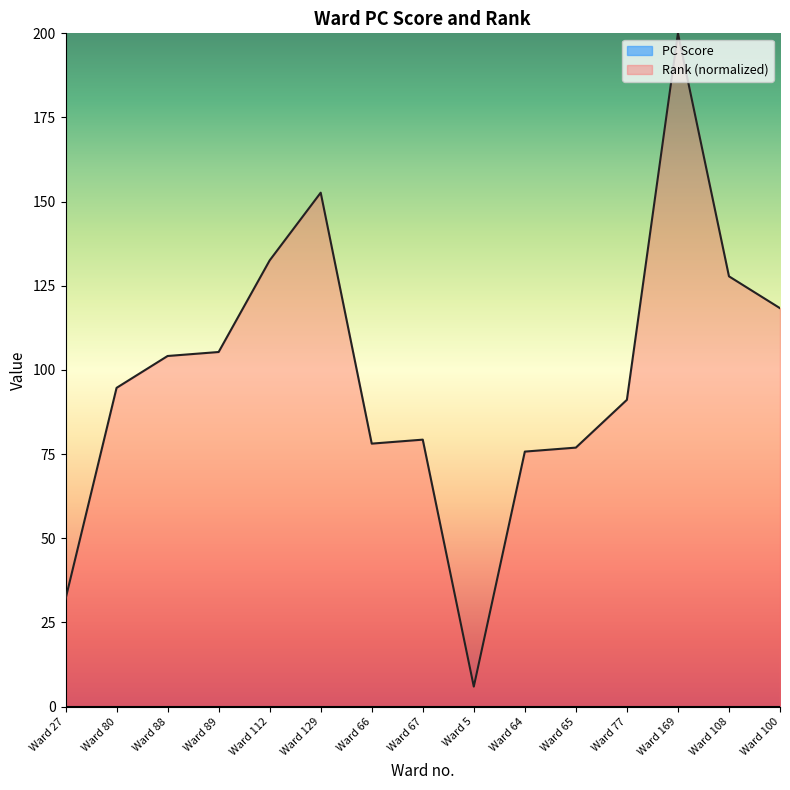

What is the difference between the second highest and second lowest values?

120.7